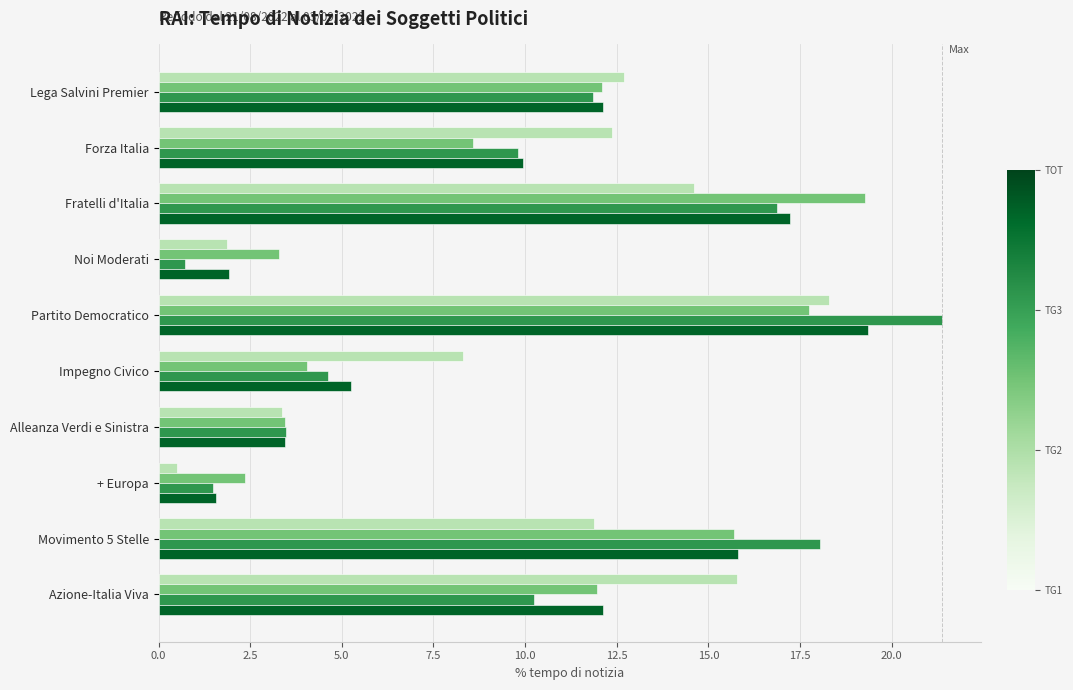

What is the greatest value displayed?

21.4